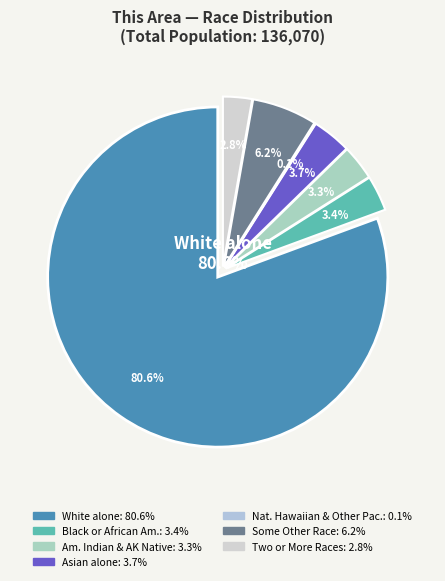

To the nearest percent, what percentage of the pie is Two or More Races?

3%